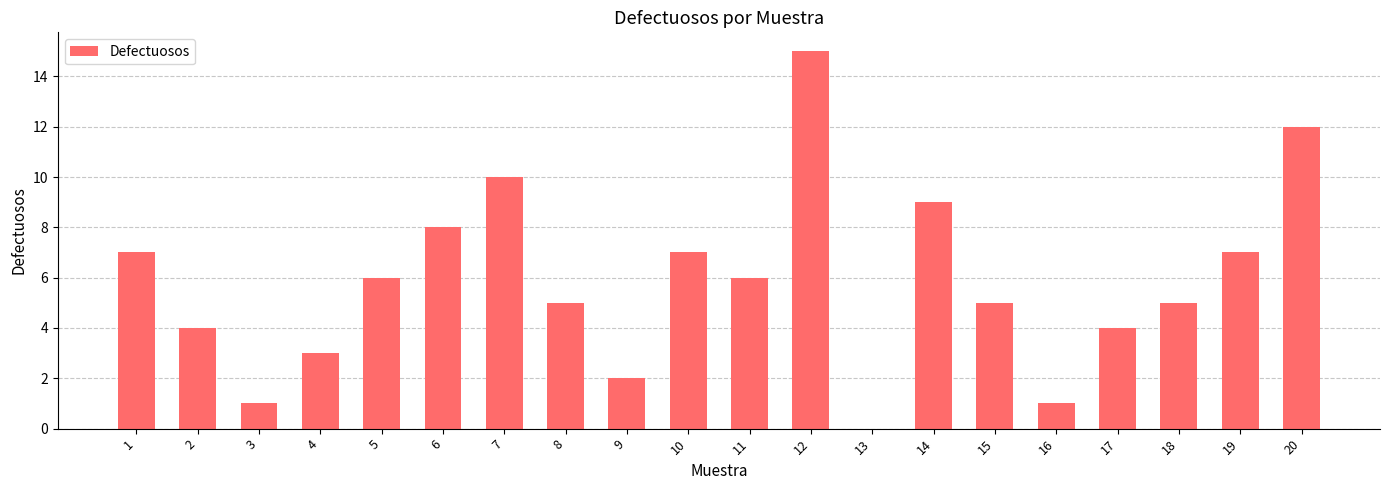

At which label does the data first exceed 6?

1